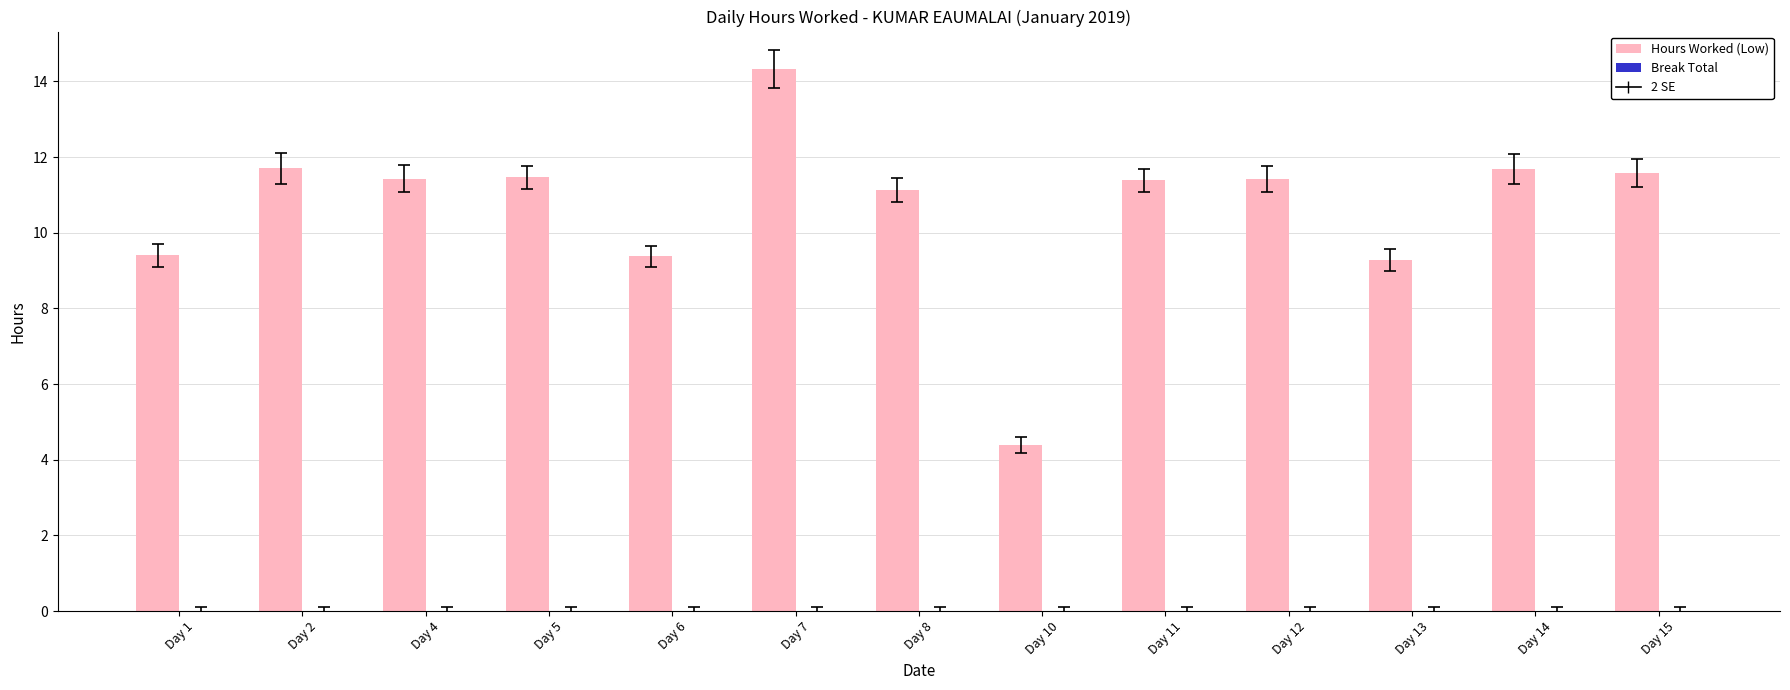

Which category has the highest value across all series?

Day 7